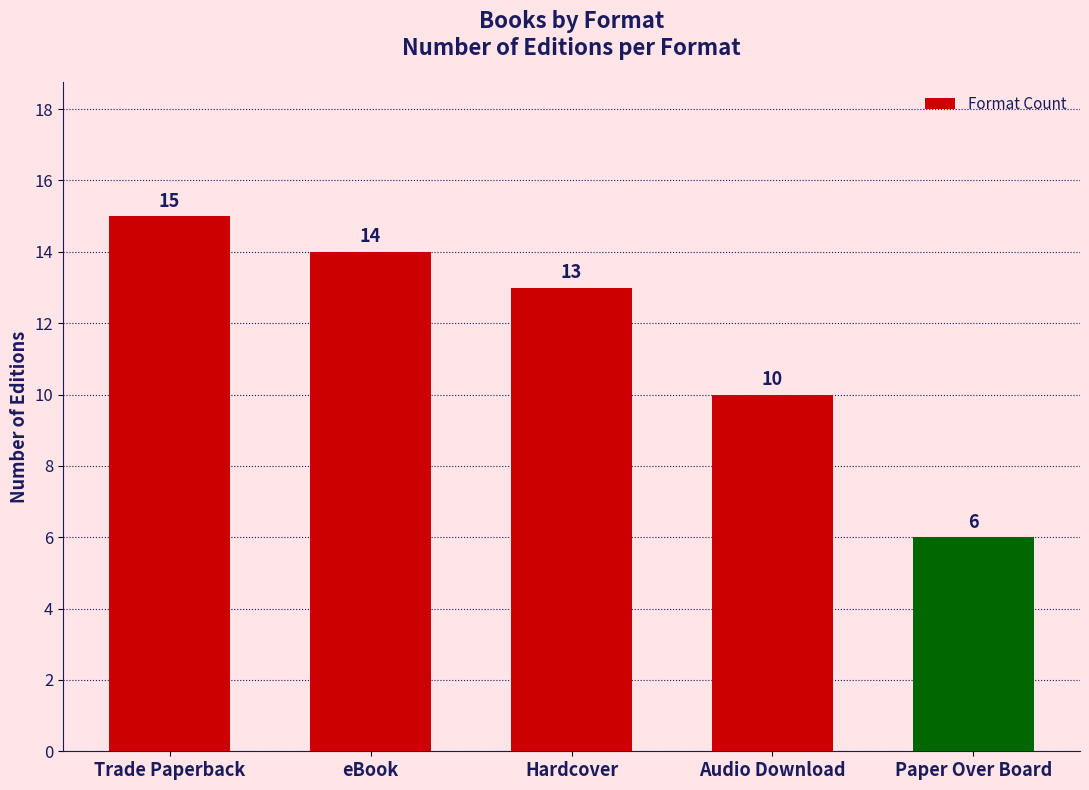

What is the greatest value displayed?

15